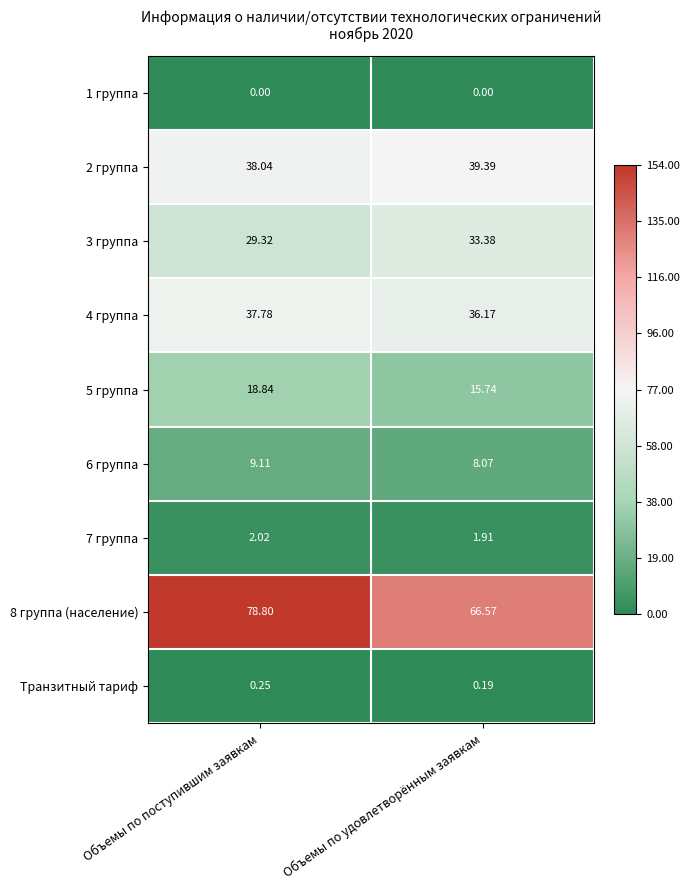

At how many categories does at least one series exceed 0?

2